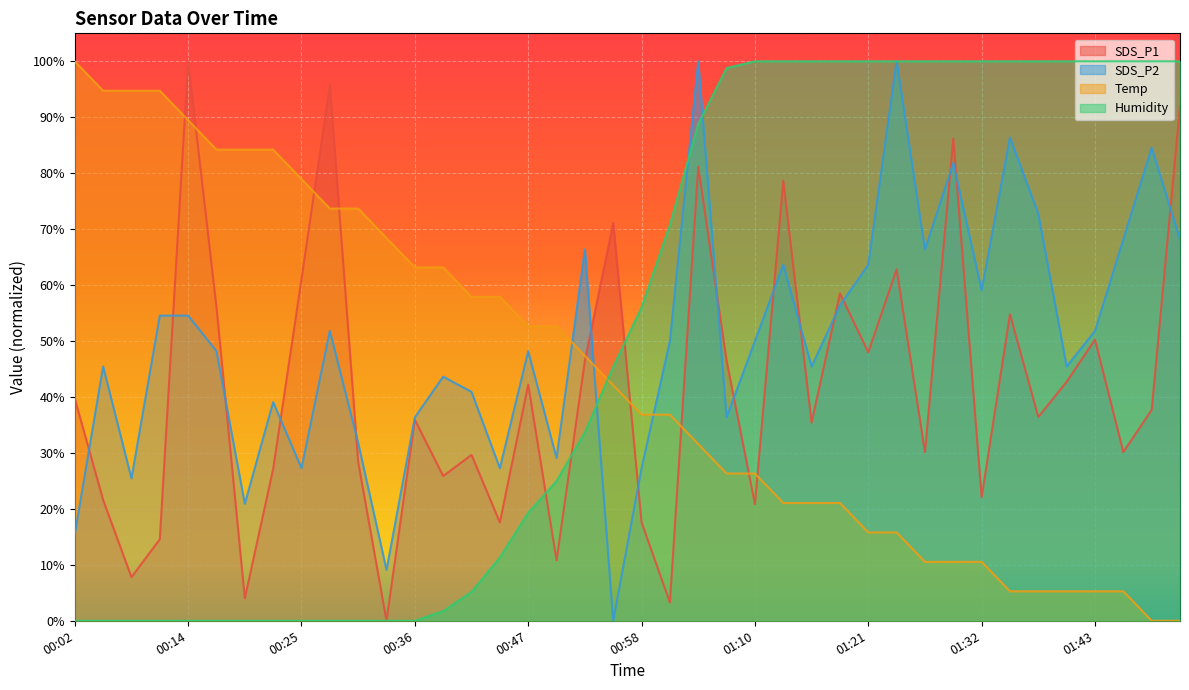

Rank the categories by SDS_P1 value from lowest to highest.

00:33, 01:01, 00:19, 00:08, 00:50, 00:11, 00:45, 00:58, 01:10, 00:05, 01:32, 00:39, 00:22, 00:31, 00:42, 01:27, 01:46, 01:15, 00:36, 01:38, 01:49, 00:02, 00:47, 01:41, 00:53, 01:07, 01:21, 01:43, 01:35, 00:17, 01:18, 00:25, 01:24, 00:56, 01:13, 01:04, 01:29, 01:52, 00:28, 00:14